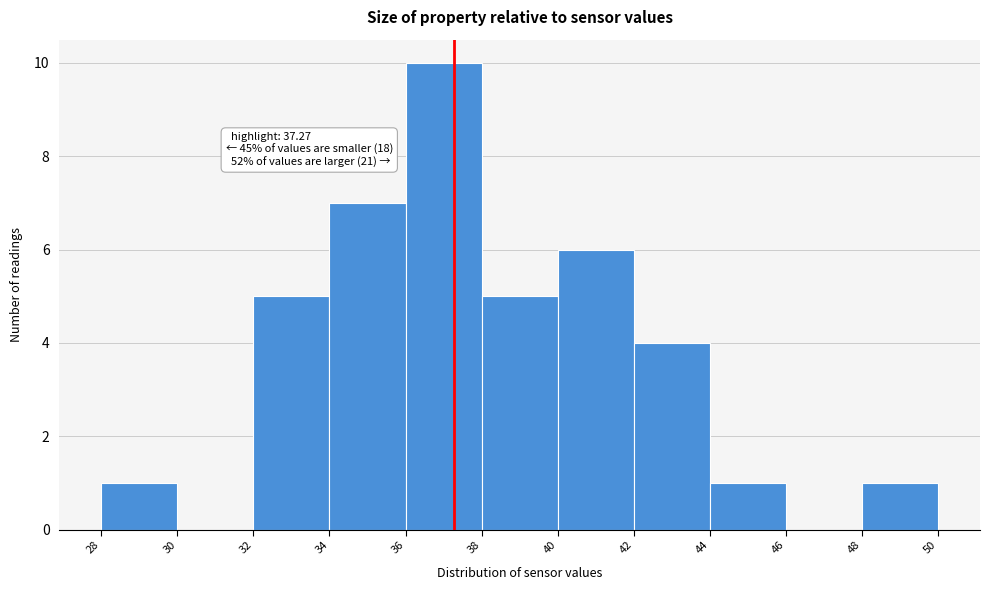

Which range on the x-axis has the tallest bar?

36 to 38